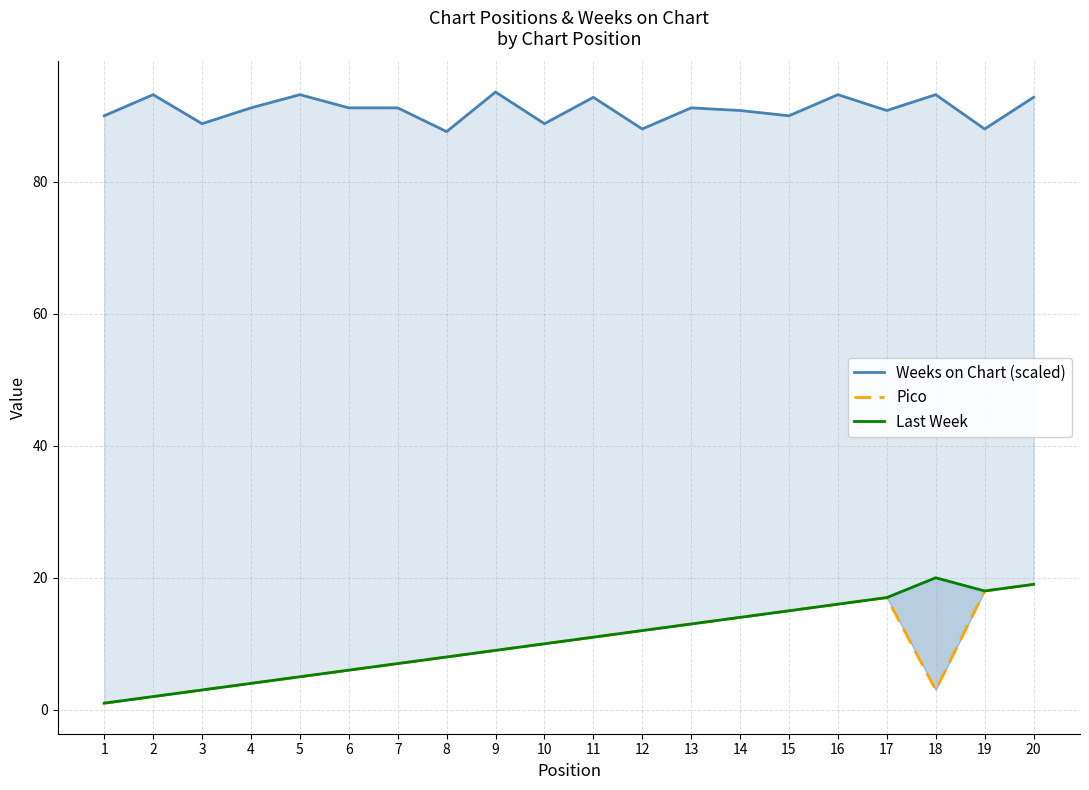

True or false: Pico and Weeks on Chart (scaled) intersect in this chart.

False